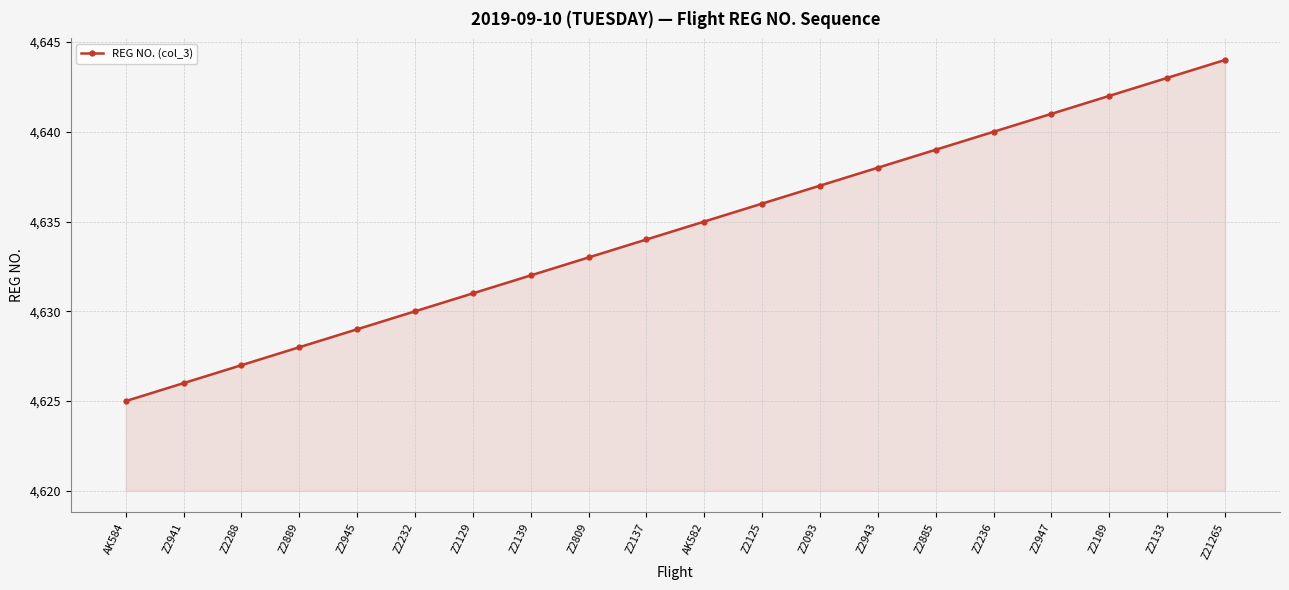

Which category has the lowest value across all series?

AK584